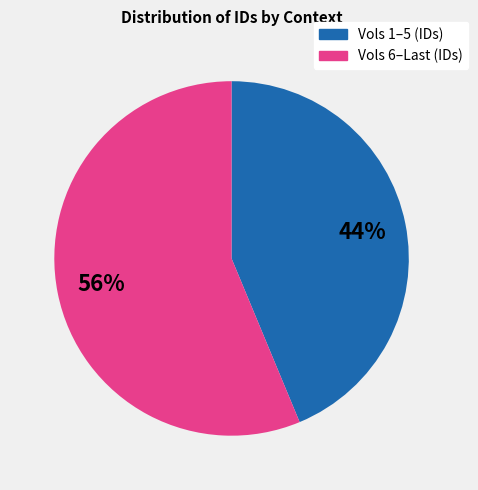

To the nearest percent, what is the average slice percentage?

50%